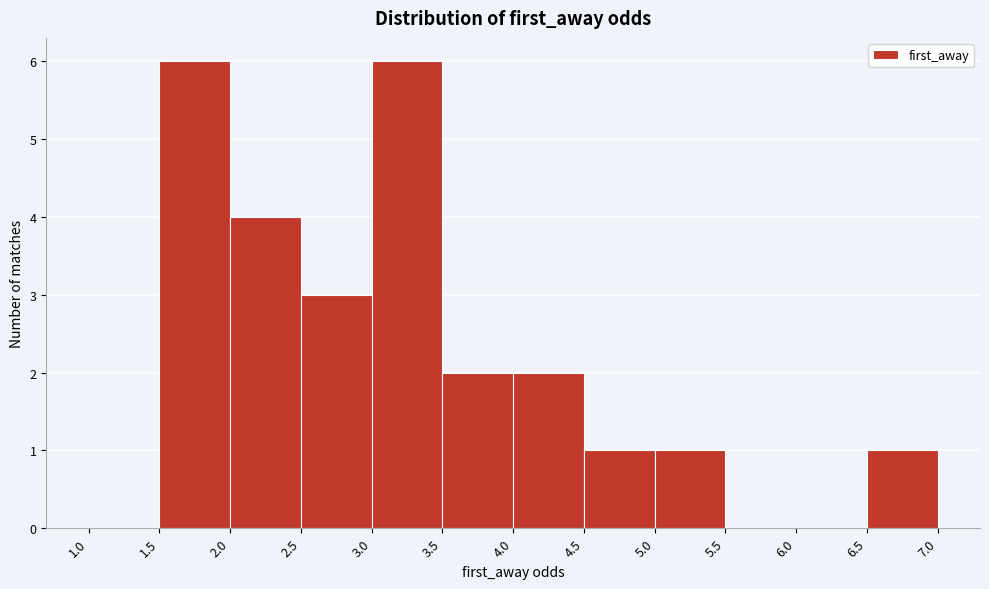

Reading left to right, list every bar in this chart as the range it spans on the x-axis followed by its height. The values are not printed on the chart, so give them approximately, as read against the axis.

1.0 to 1.5: 0
1.5 to 2.0: 6
2.0 to 2.5: 4
2.5 to 3.0: 3
3.0 to 3.5: 6
3.5 to 4.0: 2
4.0 to 4.5: 2
4.5 to 5.0: 1
5.0 to 5.5: 1
5.5 to 6.0: 0
6.0 to 6.5: 0
6.5 to 7.0: 1